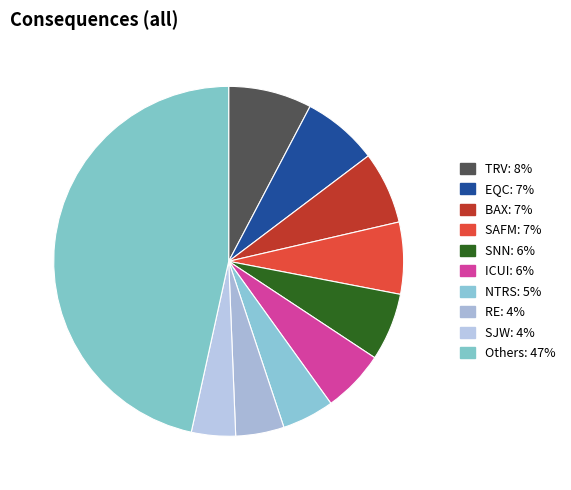

Count the number of slices in the pie.

10